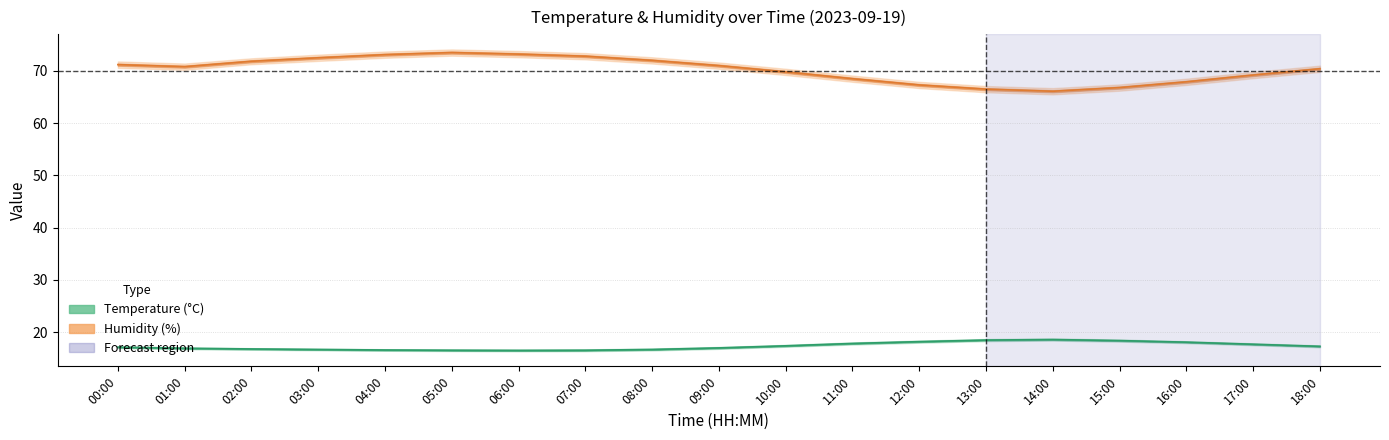

Does the chart have visible grid lines?

Yes